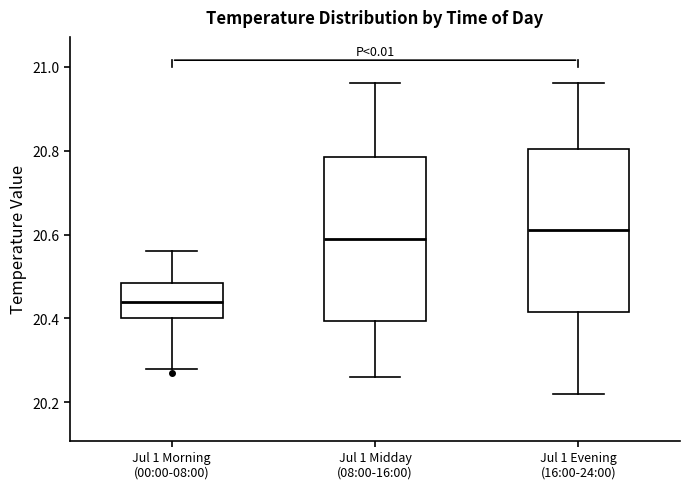

Reading left to right, read every box against the y-axis: the position of its median line, the range the box covers, and the ends of its whiskers. The values are not printed on the chart, so give them approximately, as read against the axis.

Jul 1 Morning (00:00-08:00): median 20.44, box 20.40 to 20.48, whiskers 20.28 to 20.56
Jul 1 Midday (08:00-16:00): median 20.60, box 20.40 to 20.78, whiskers 20.26 to 20.96
Jul 1 Evening (16:00-24:00): median 20.62, box 20.42 to 20.80, whiskers 20.22 to 20.96